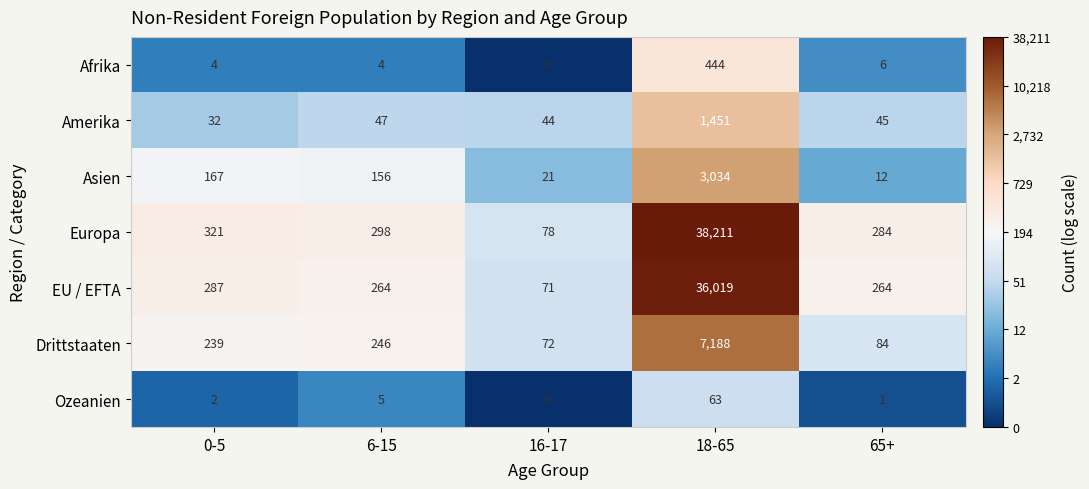

List the series in order of their peak value, lowest first.

Ozeanien, Afrika, Amerika, Asien, Drittstaaten, EU / EFTA, Europa